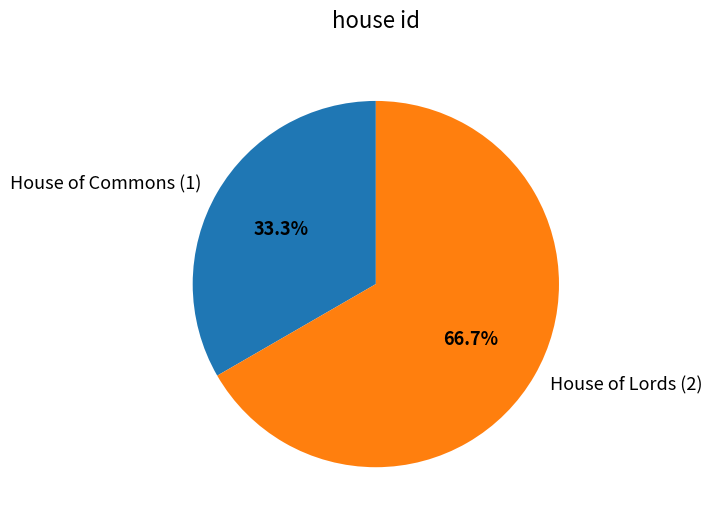

Which slice is the smallest?

House of Commons (1)